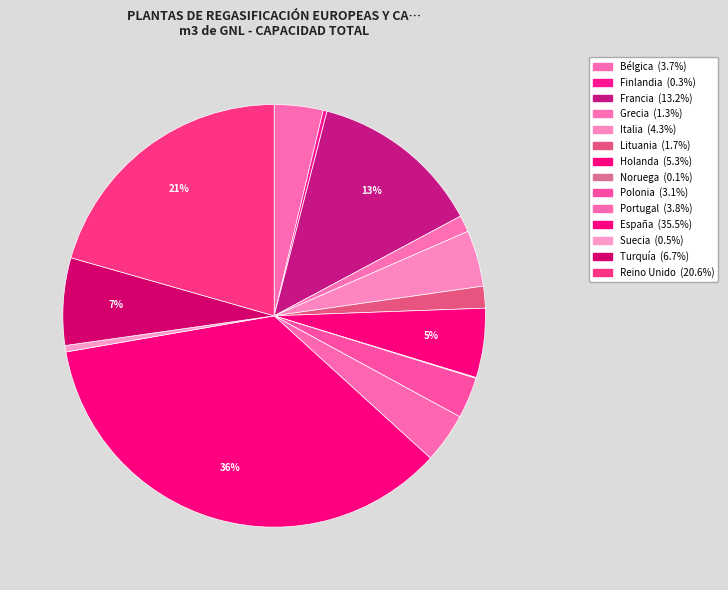

Which has a higher value, Polonia or Francia?

Francia